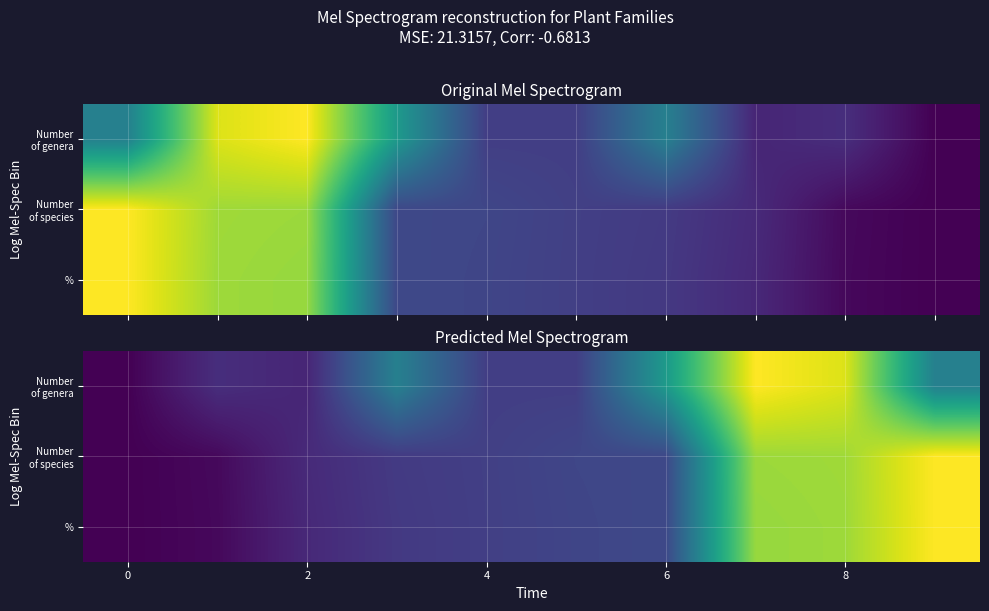

Which series has the largest total across all categories?

Number of genera